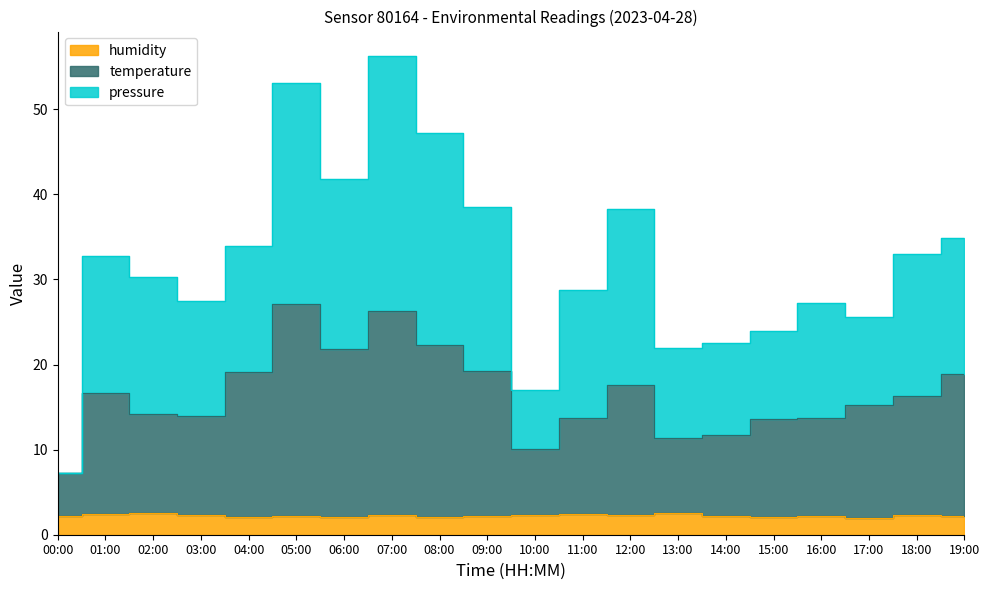

What is the average value of the temperature series?

16.5